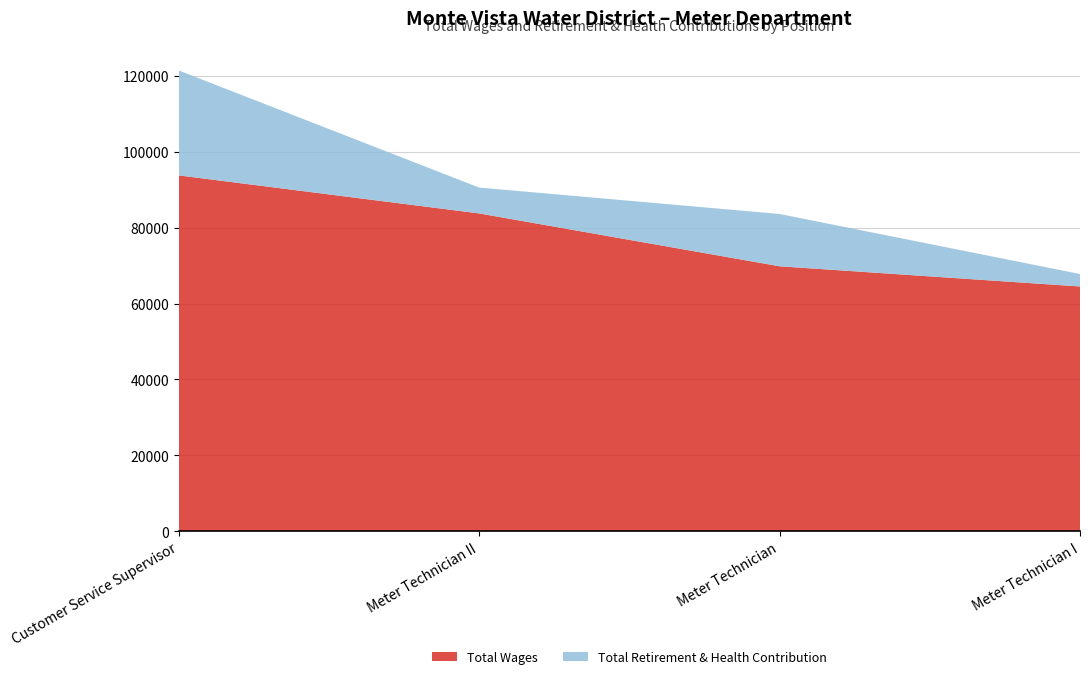

Reading left to right, extract all data points from this chart.

Total Wages: 93781	83757	69823	64501
Total Retirement & Health Contribution: 27664	6813	13789	3283